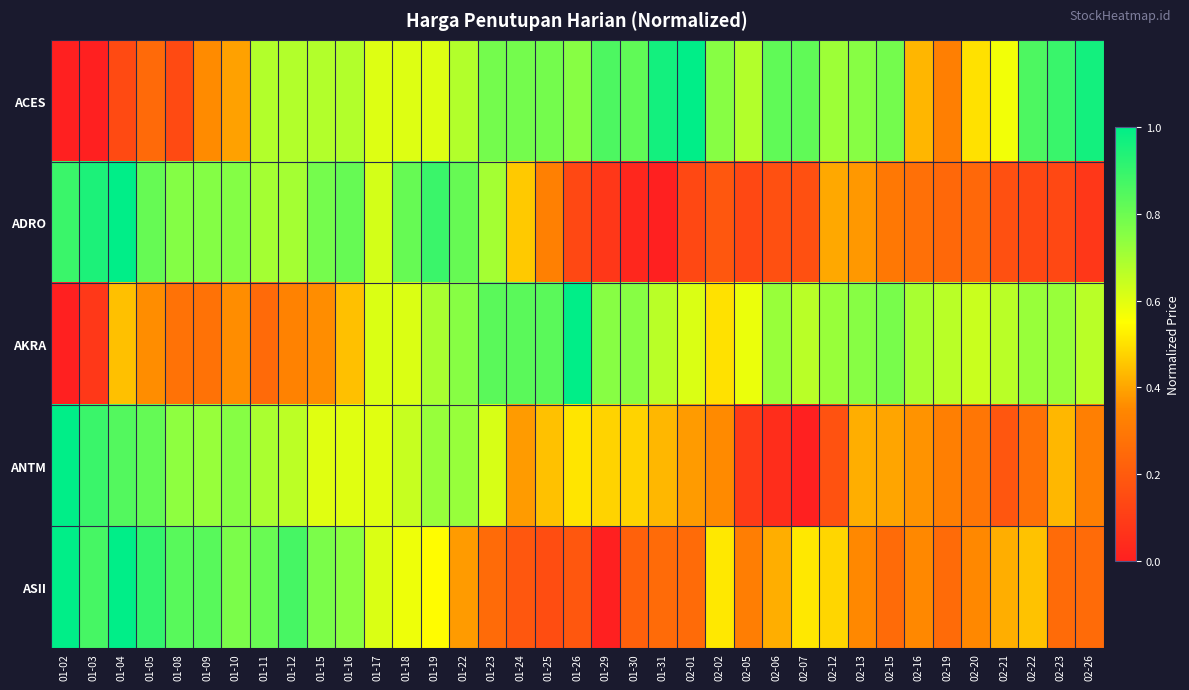

Which series has the largest total across all categories?

ACES